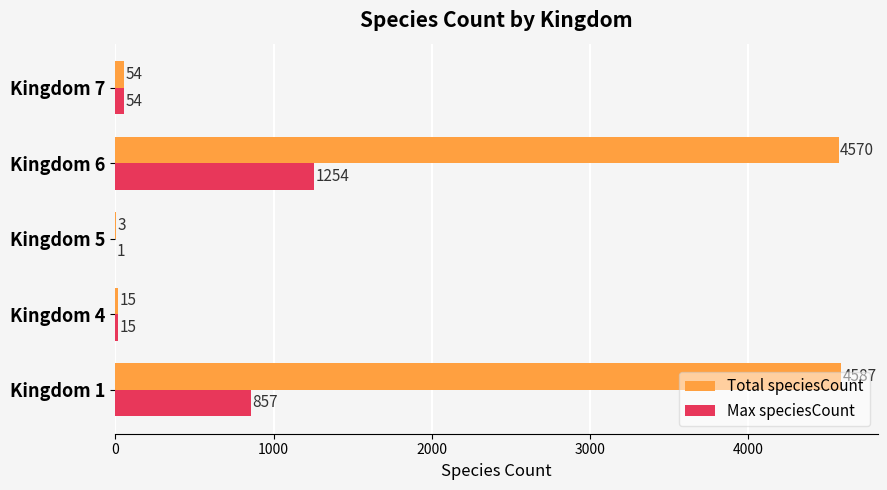

What is the sum of all Total speciesCount values?

9229